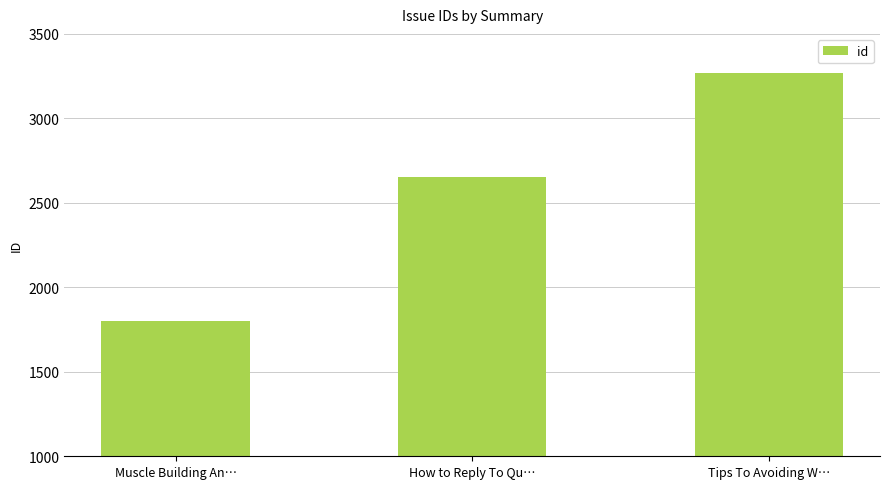

Where is the data nearest to the value 2535?

How to Reply To Qu…